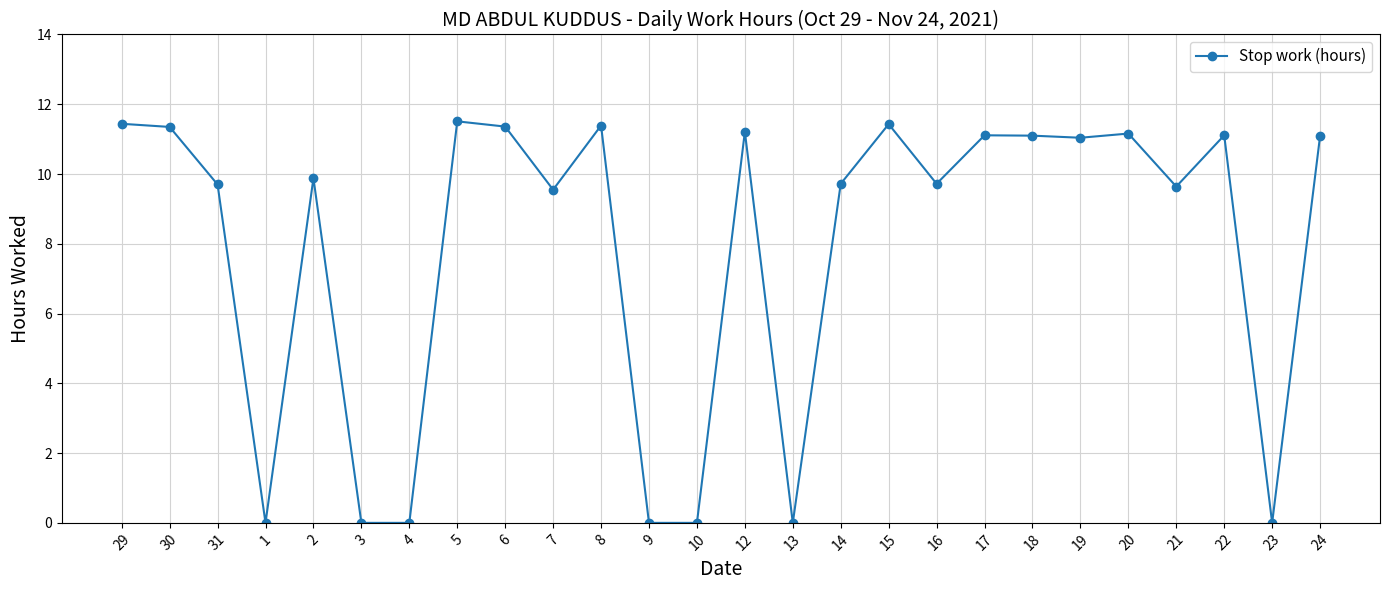

What is the label of the 26th point from the right?

29